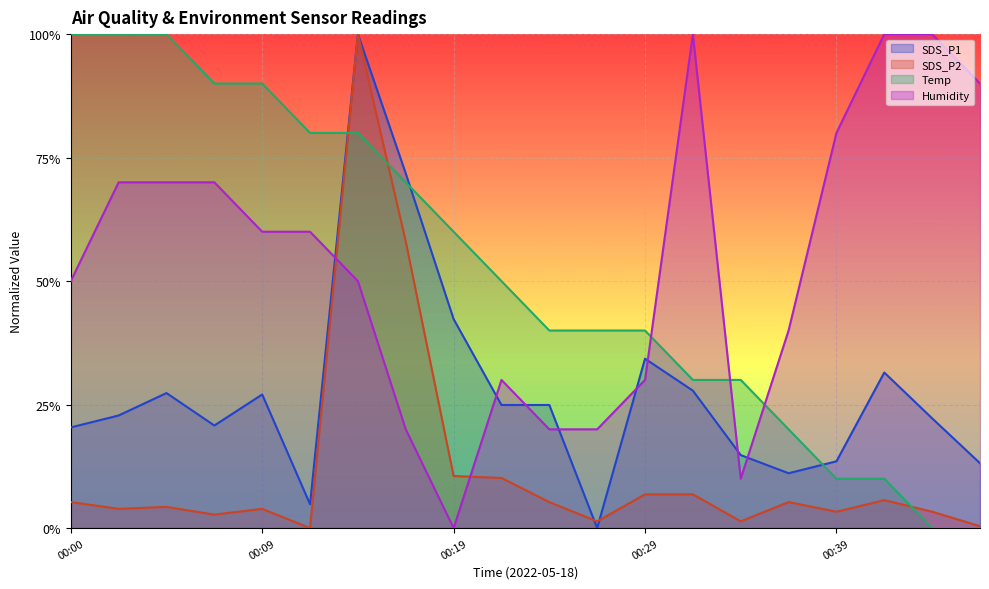

What is the difference between the highest and lowest values at 00:17?

0.5